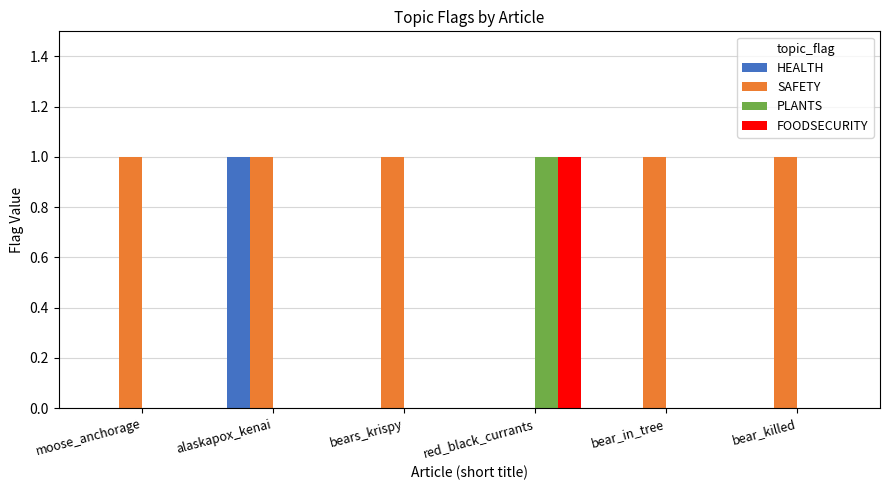

The FOODSECURITY series shows 0 at alaskapox_kenai. True or false?

True